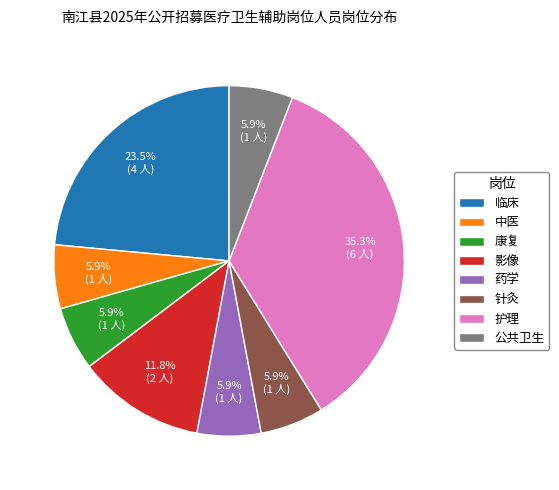

To the nearest percent, what is the difference between the largest and smallest slice percentages?

29%